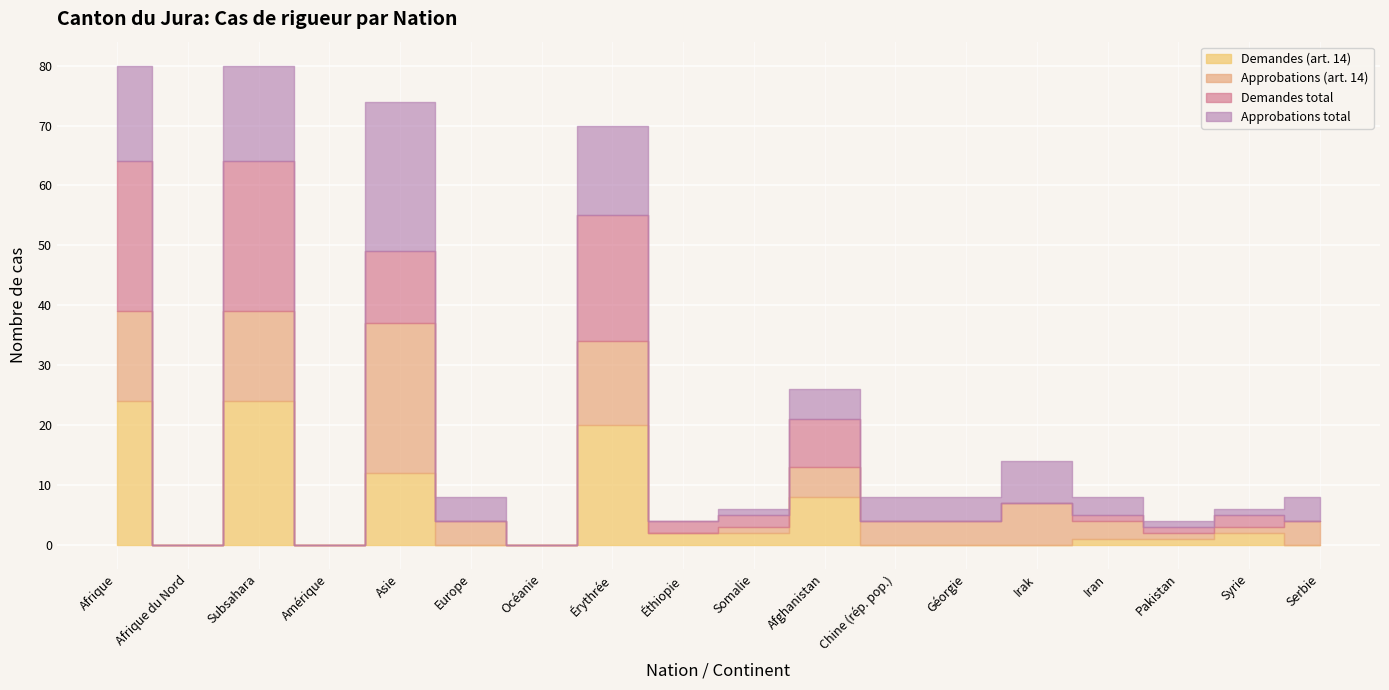

The value of Demandes (art. 14) at Irak is -10. True or false?

False